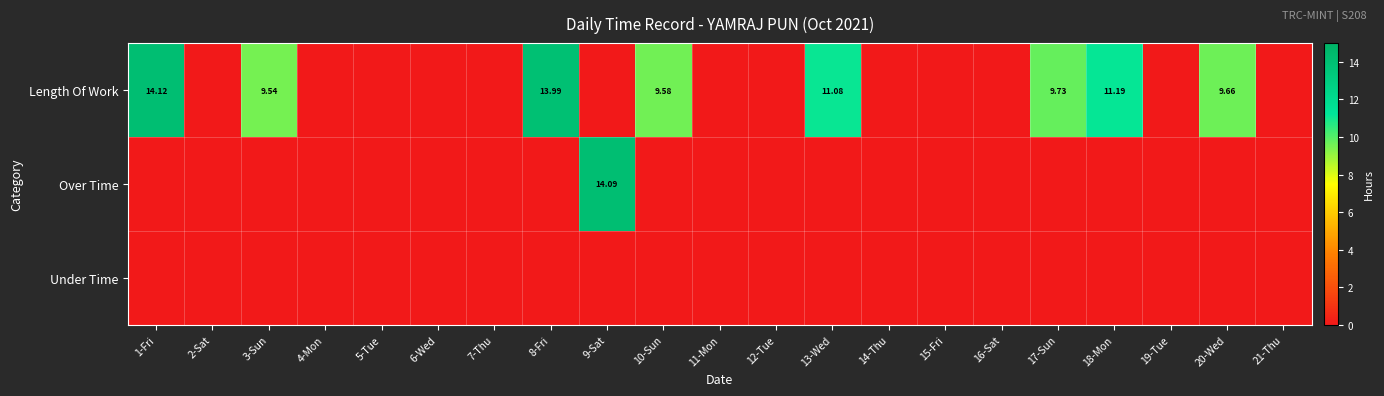

List the series in order of their peak value, highest first.

Length Of Work, Over Time, Under Time